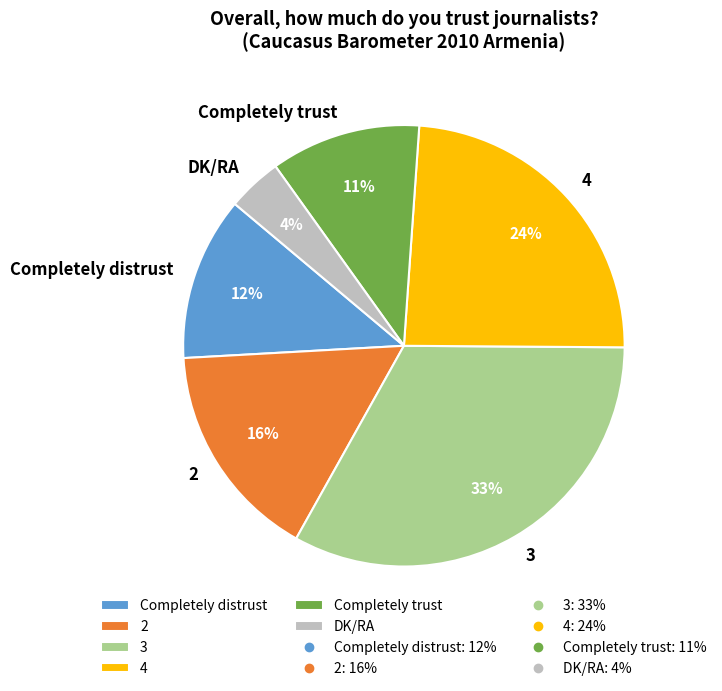

Which slice is the largest?

3